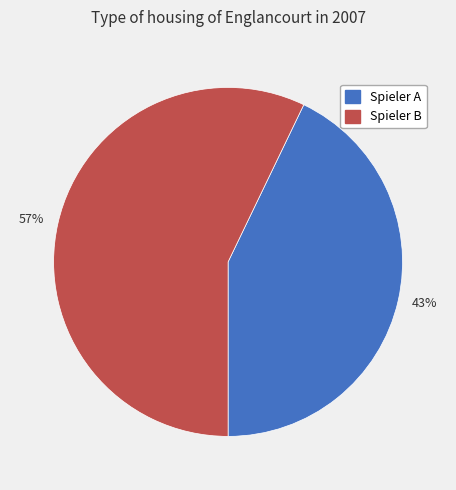

To the nearest percent, what portion does 57% represent?

57%